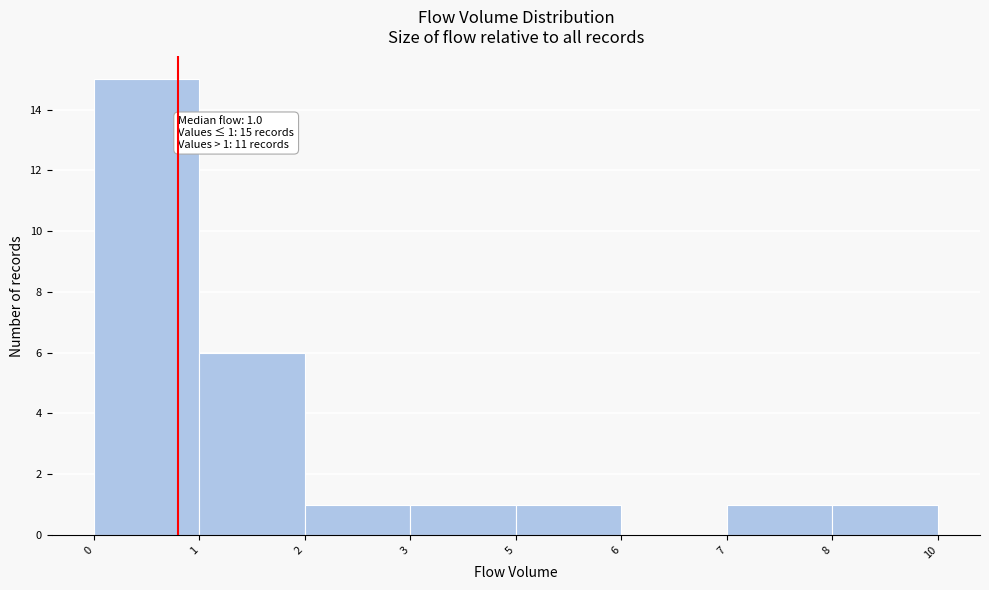

Reading right to left, transcribe all the data shown in this chart.

8=1	7=1	6=0	5=1	3=1	2=1	1=6	0=15